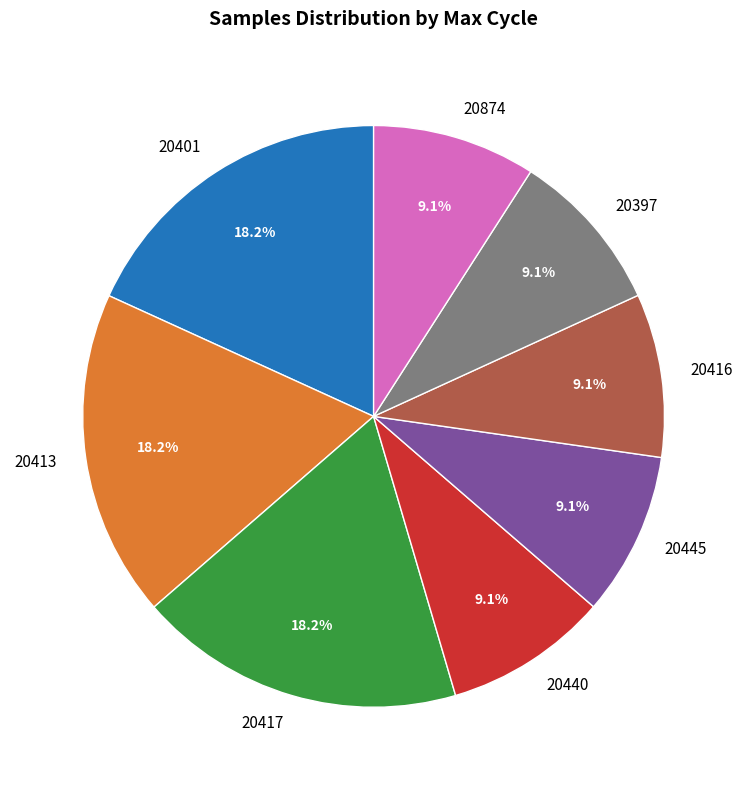

Count the number of slices in the pie.

8